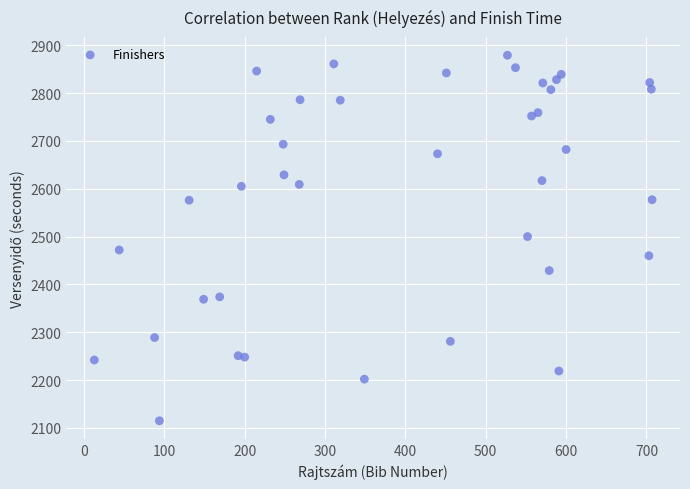

What is the range of Y values (max minus min)?

764